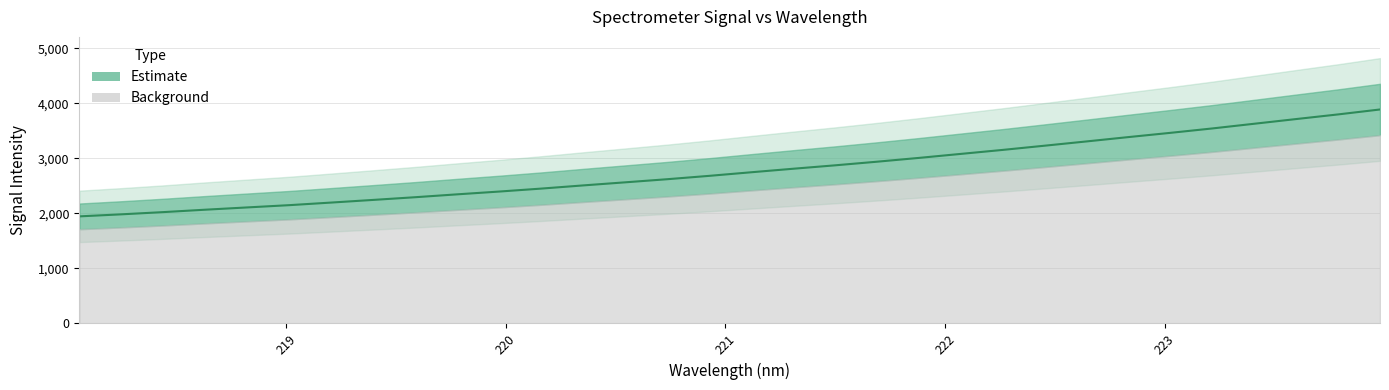

Rank the categories by value from highest to lowest.

223.9802, 223.7895, 223.5987, 223.408, 223.2172, 223.0264, 222.8355, 222.6447, 222.4538, 222.263, 222.0721, 221.8812, 221.6902, 221.4993, 221.3083, 221.1174, 220.9264, 220.7354, 220.5444, 220.3533, 220.1623, 219.9712, 219.7801, 219.589, 219.3979, 219.2067, 219.0156, 218.8244, 218.6332, 218.442, 218.2508, 218.0596